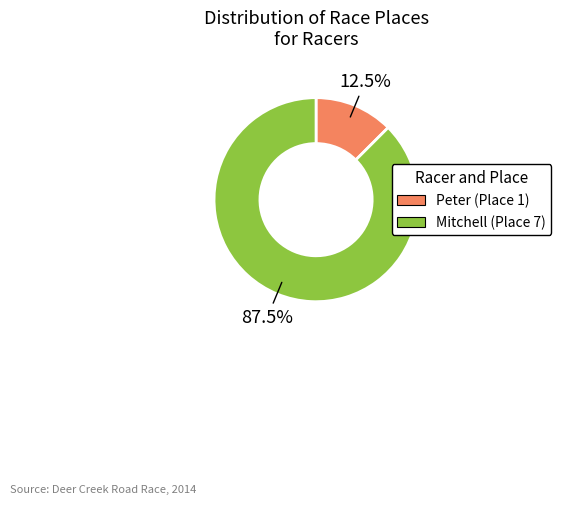

What is the ratio of the value at Mitchell to the value at Peter?

7.0